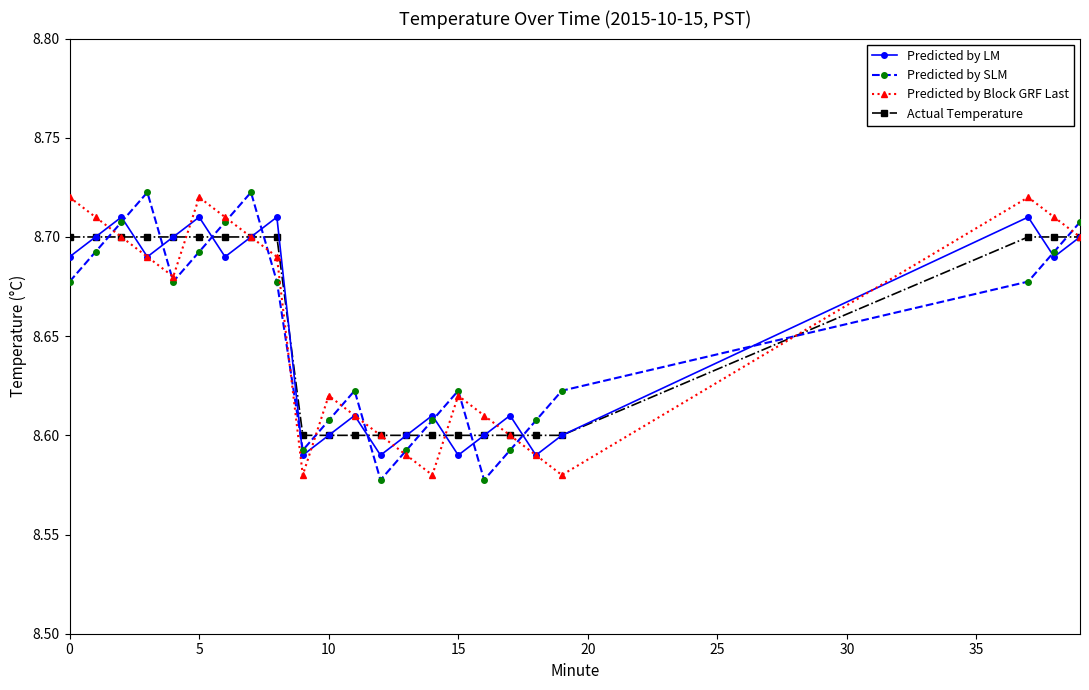

How many Actual Temperature values are between 8 and 9?

23